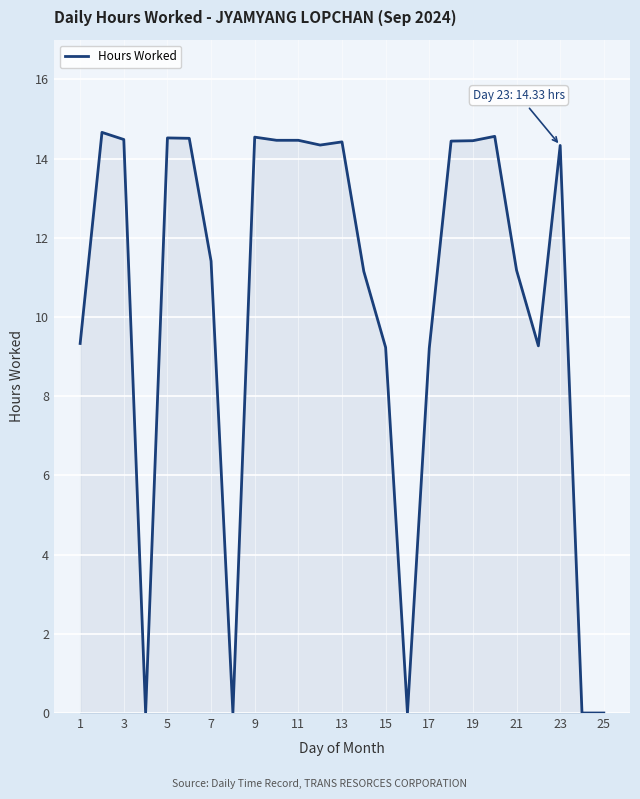

What is the maximum value shown in the chart?

14.7